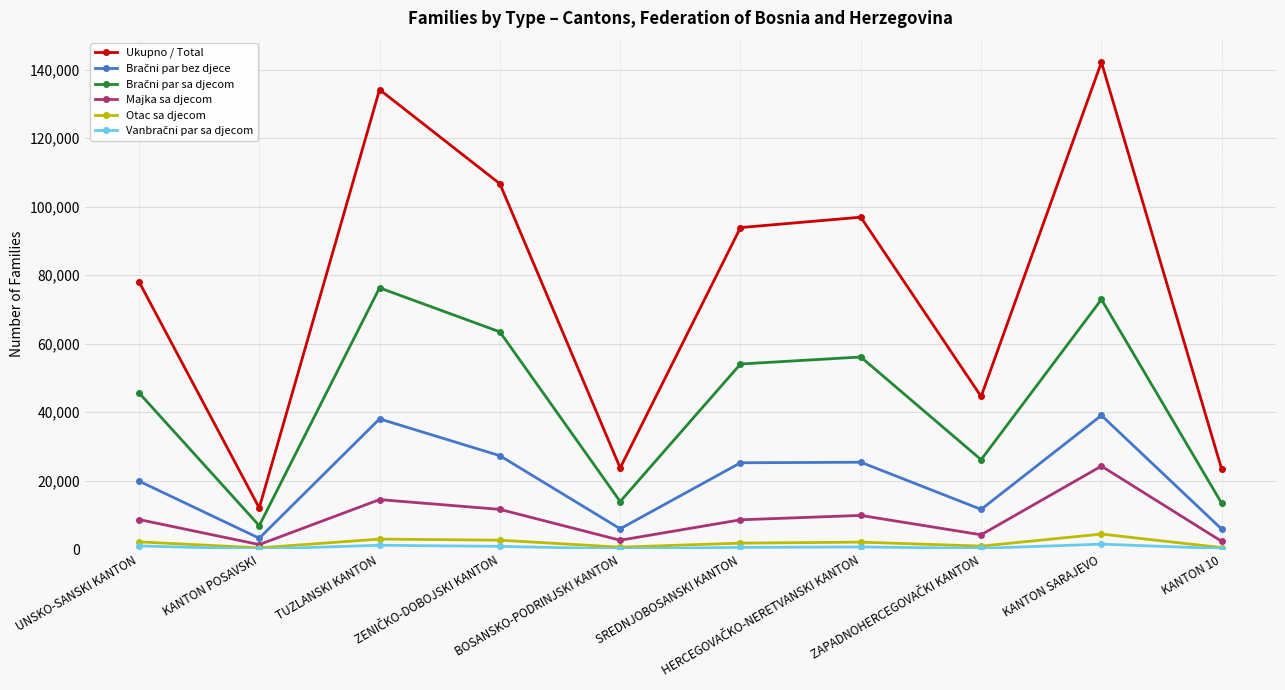

Which series has the largest total across all categories?

Ukupno / Total